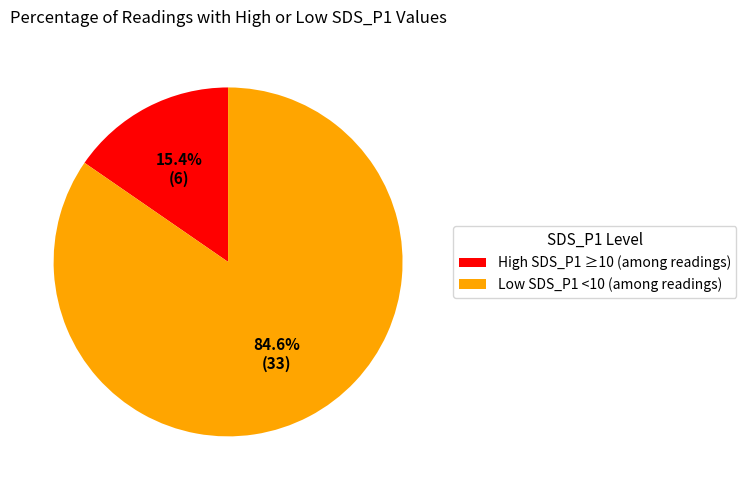

To the nearest percent, what is the average slice percentage?

50%